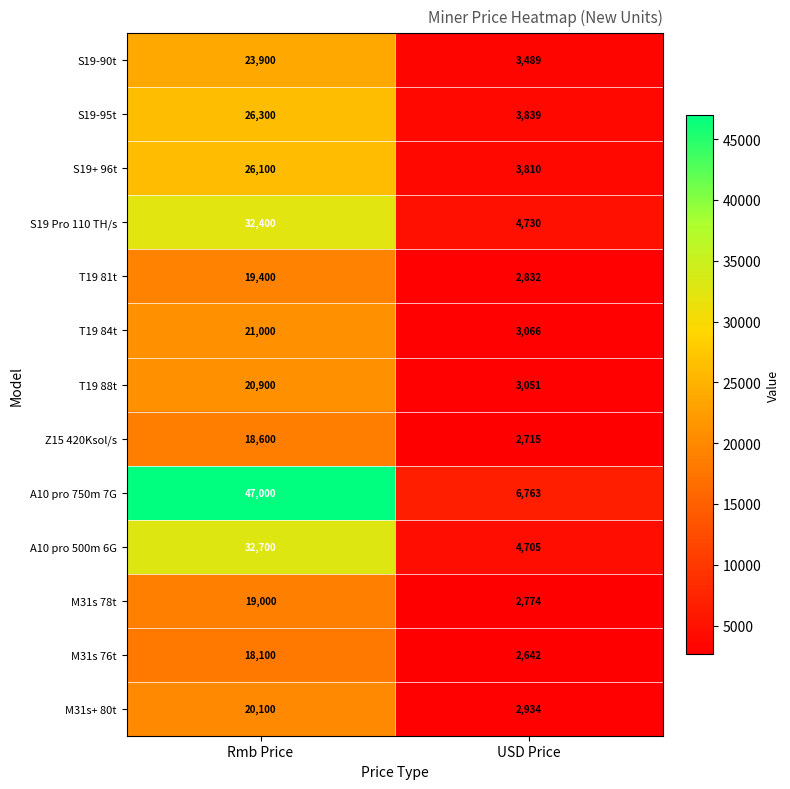

What is the sum of the S19 Pro 110 TH/s values at Rmb Price and USD Price?

37130